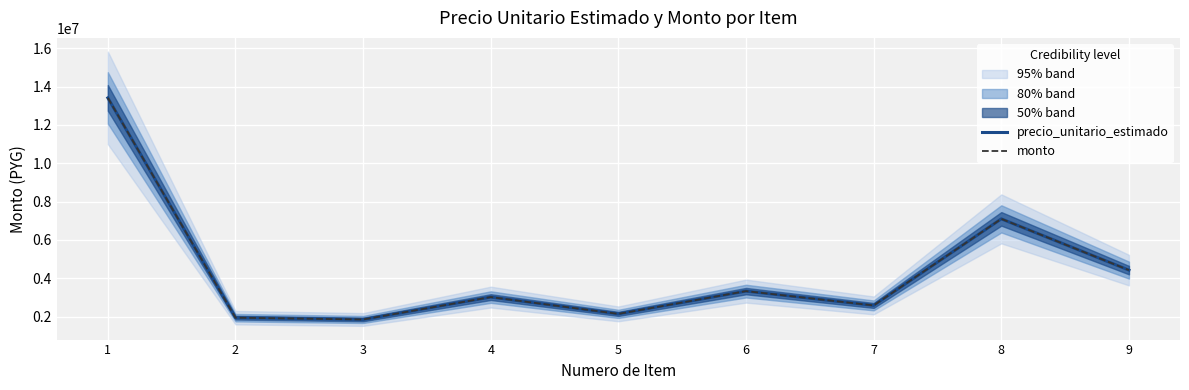

What is the difference between the precio_unitario_estimado values at 1 and 4?

10391760